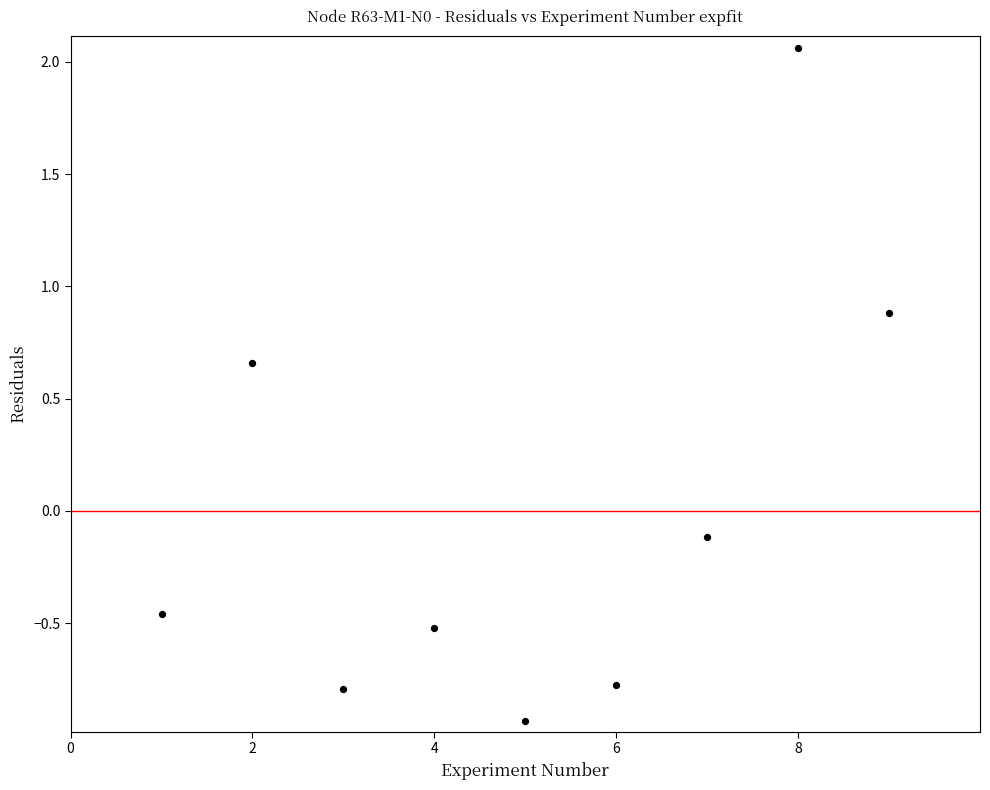

What is the range of Y values (max minus min)?

3.0